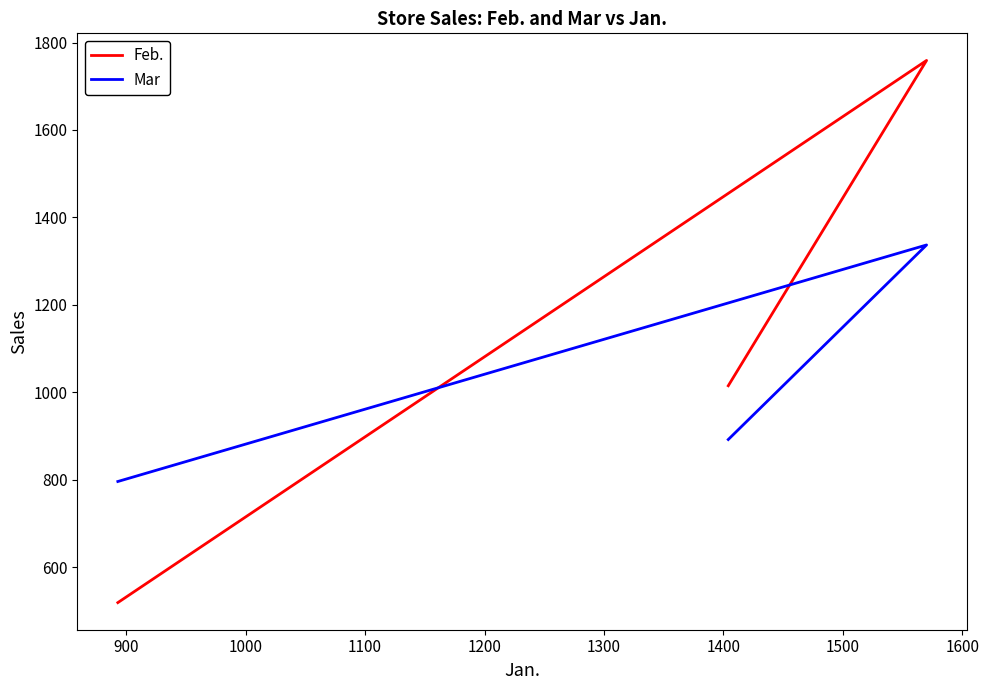

What is the value of the Feb. point at the 2nd from the left?

1759